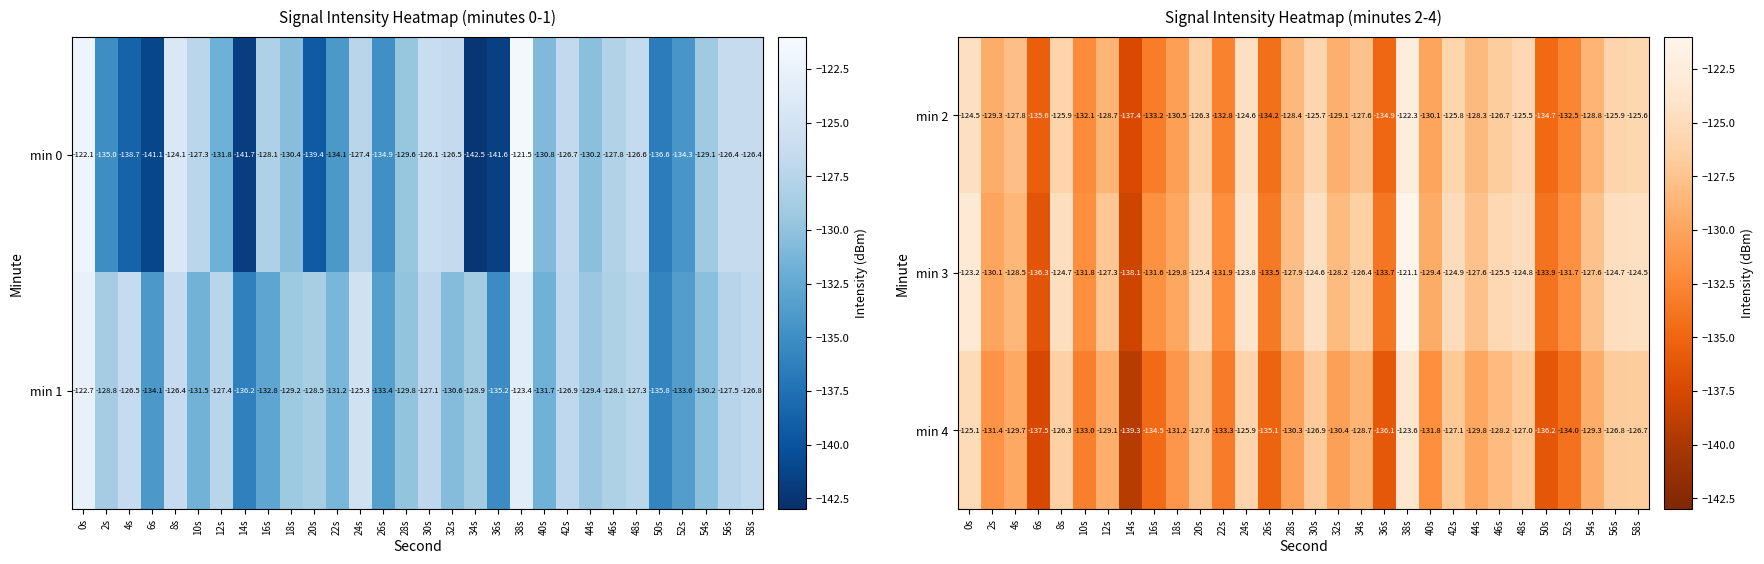

Between 50s and 56s, which is larger?

56s